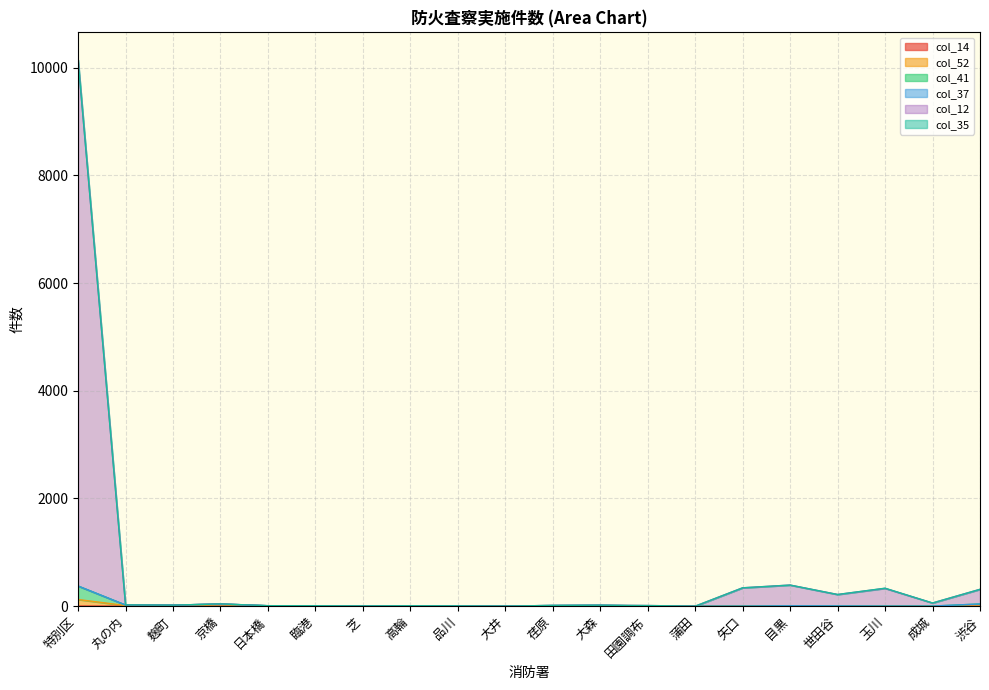

At which category is the sum across all series the highest?

特別区